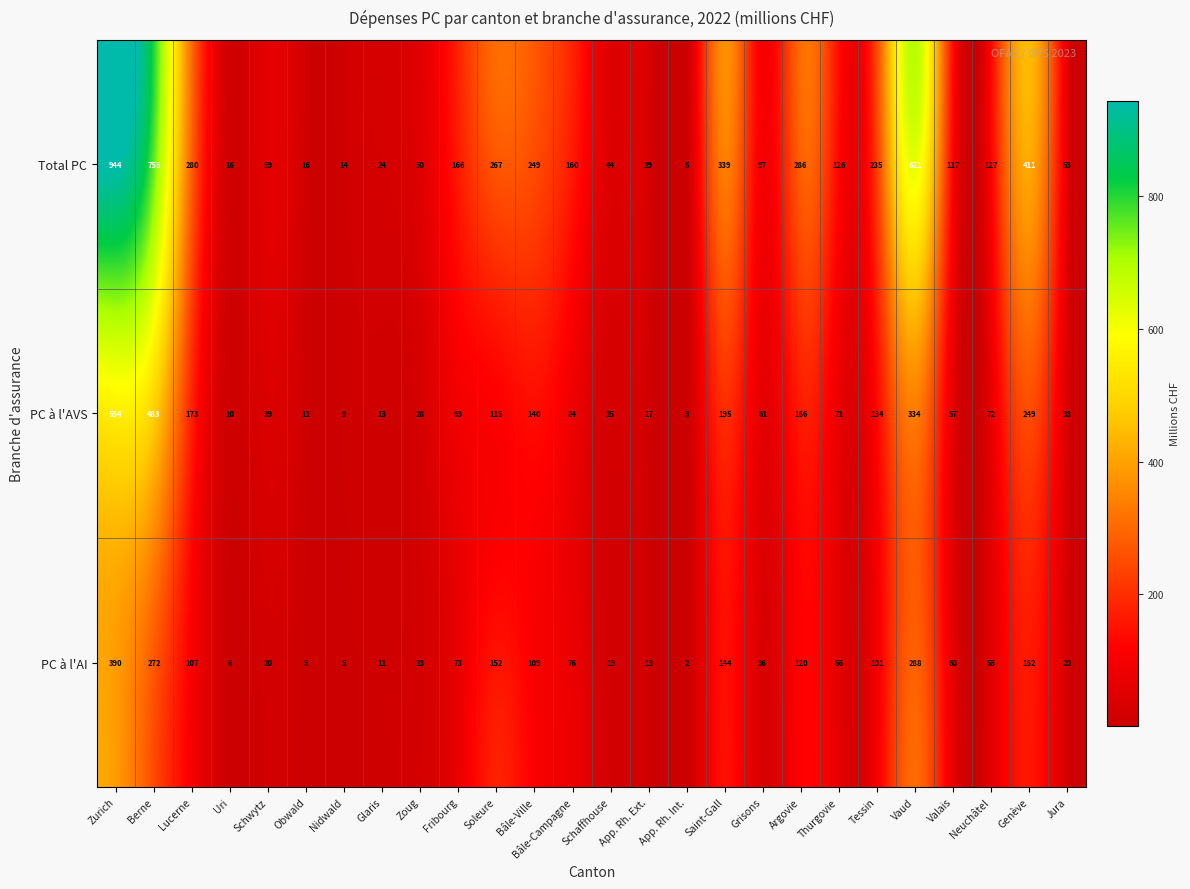

What is the sum of all PC à l'AI values?

2325